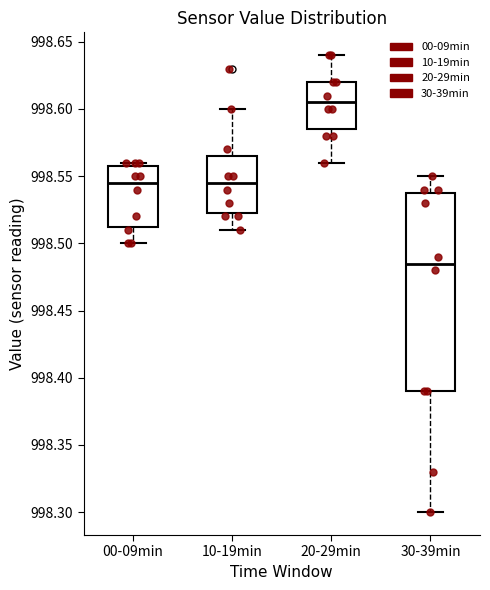

Where does the upper whisker of the box for 30-39min end on the y-axis? The values are not printed on the chart, so give them approximately, as read against the axis.

998.550